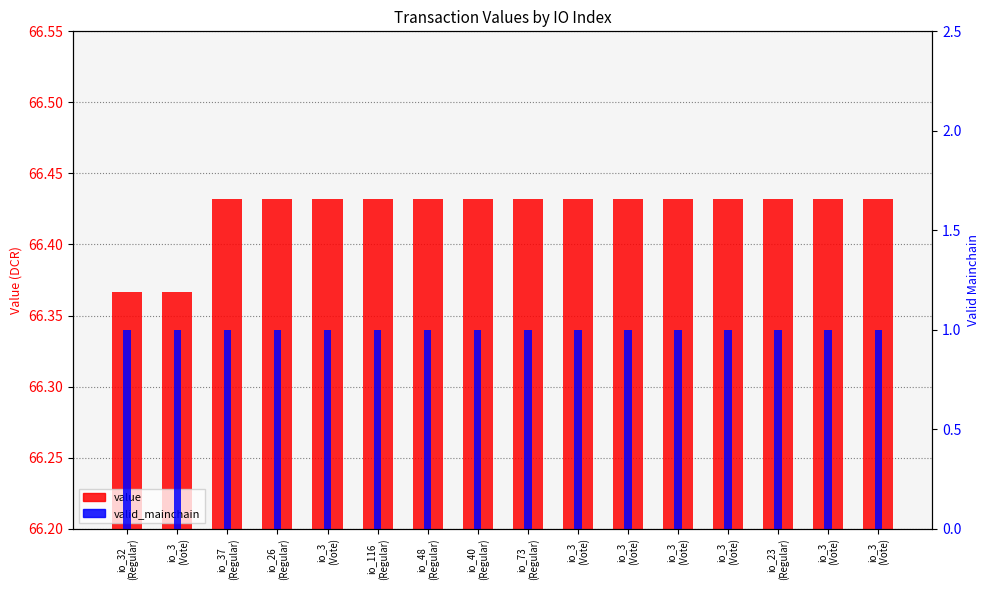

At how many categories does at least one series exceed 27?

16